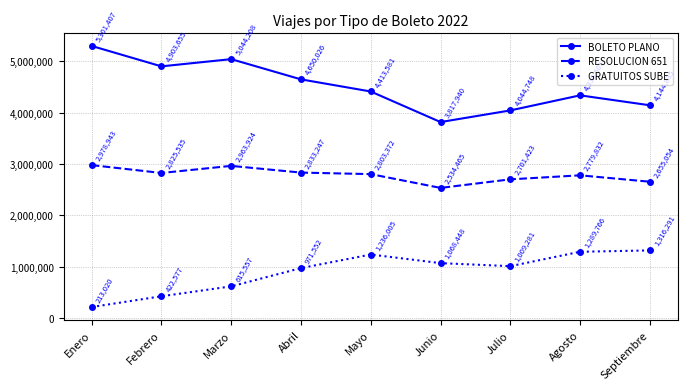

True or false: BOLETO PLANO and GRATUITOS SUBE cross at least once.

False